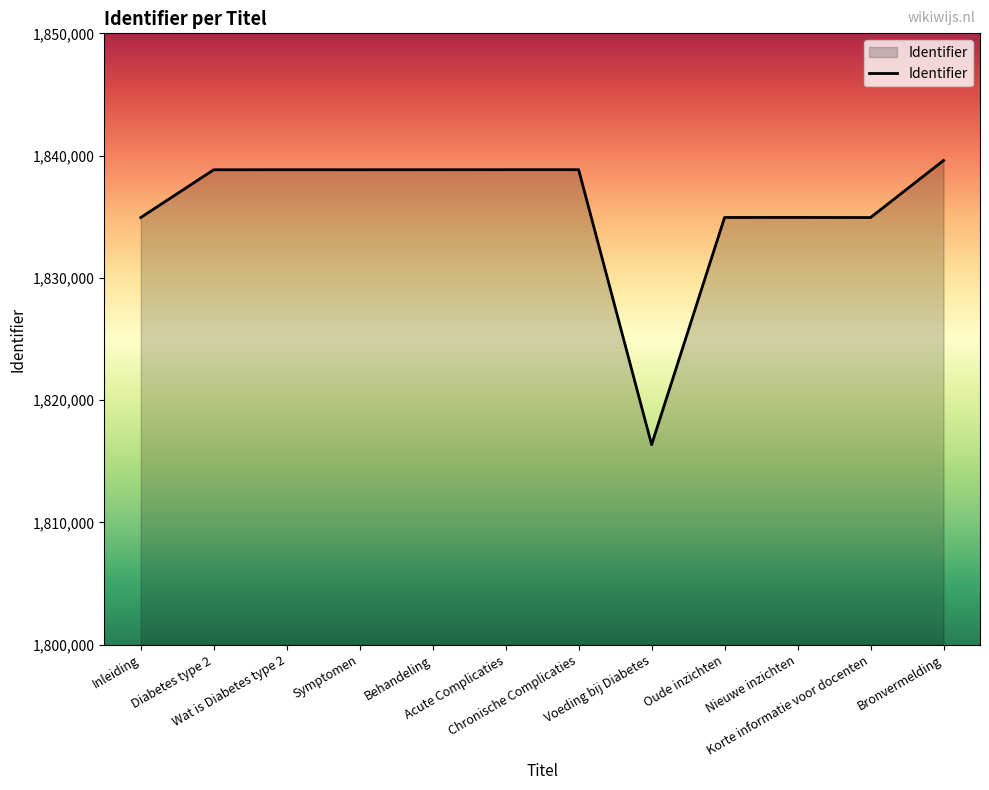

What is the minimum value shown in the chart?

1816364